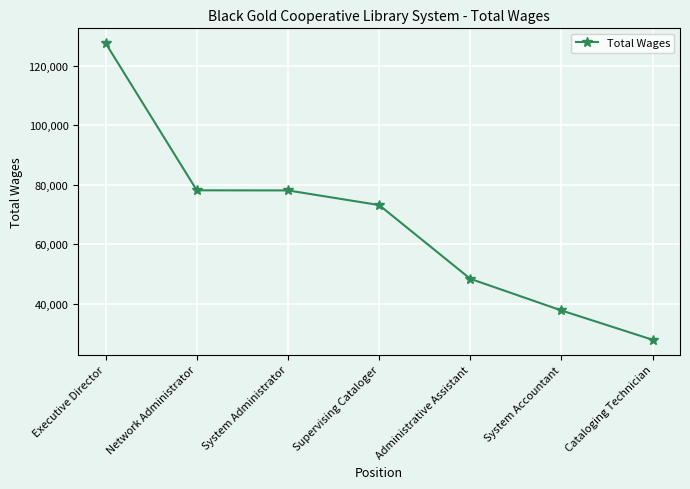

What position from the right is Cataloging Technician?

1